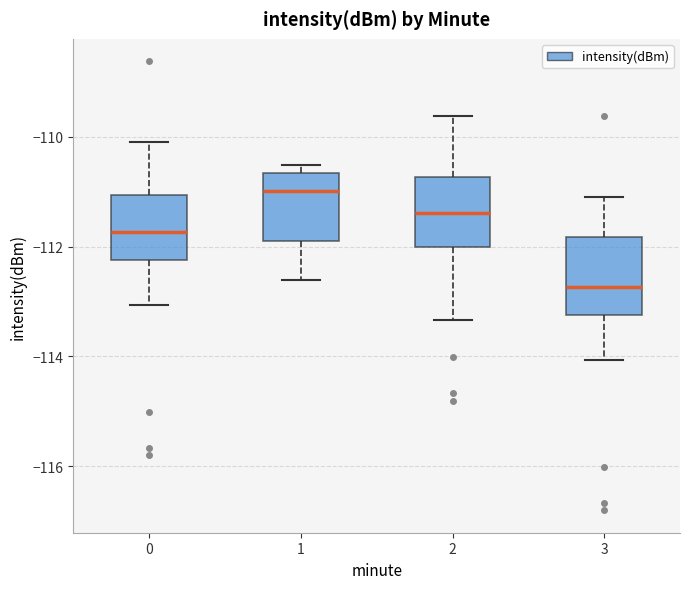

Reading left to right, transcribe this box plot: for each box, give where its median line is, the range the box spans, and where its two whiskers end, as read against the y-axis. The values are not printed on the chart, so give them approximately, as read against the axis.

0: median -111.8, box -112.2 to -111.0, whiskers -113.0 to -110.0
1: median -111.0, box -112.0 to -110.6, whiskers -112.6 to -110.6 (just above the box's upper edge)
2: median -111.4, box -112.0 to -110.8, whiskers -113.4 to -109.6
3: median -112.8, box -113.2 to -111.8, whiskers -114.0 to -111.0